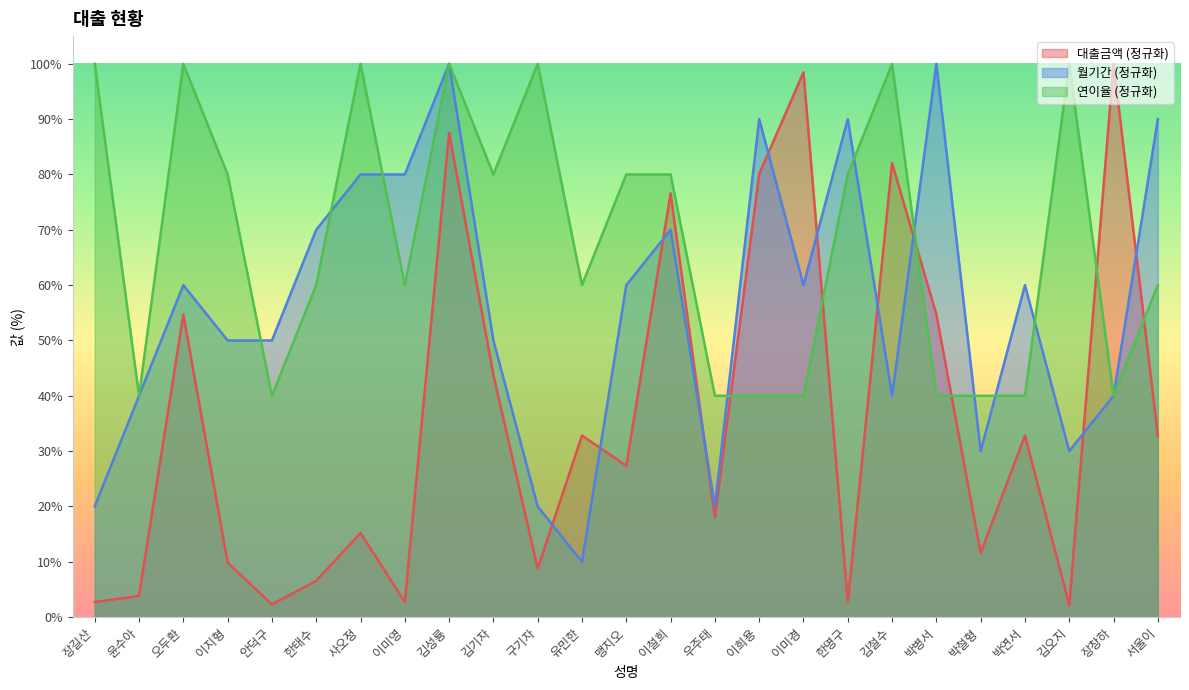

Count the number of categories in the chart.

25